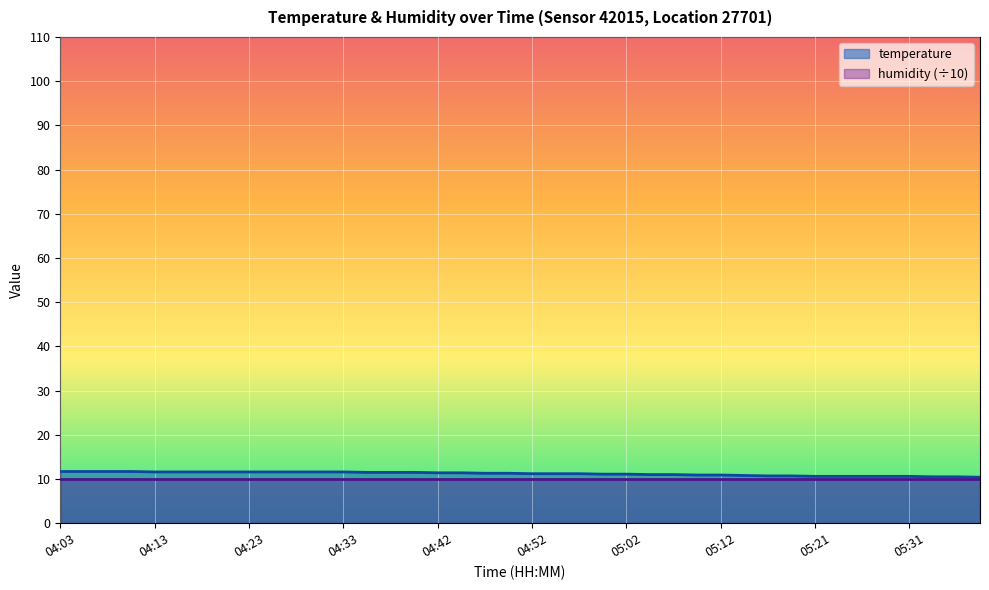

What is the difference between the values at 05:14 and 04:03?

0.9